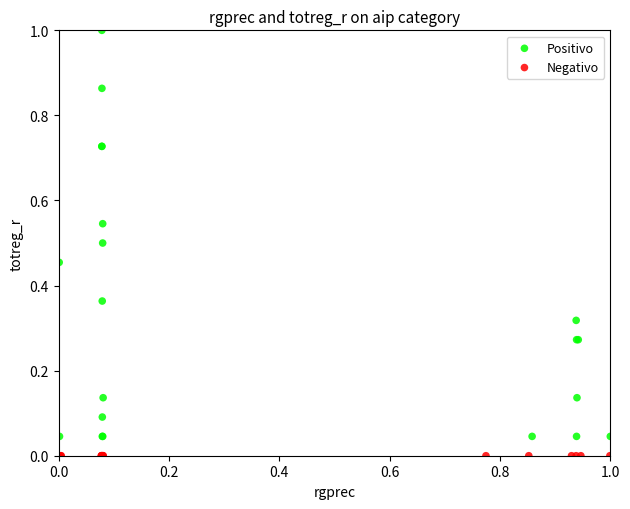

Which series reaches the maximum Y coordinate?

Positivo